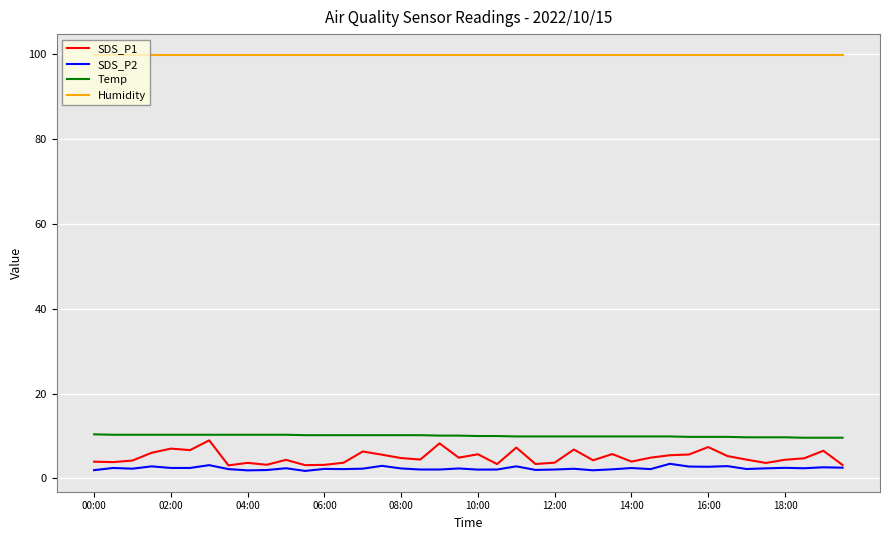

Which series has the largest range (max minus min)?

SDS_P1